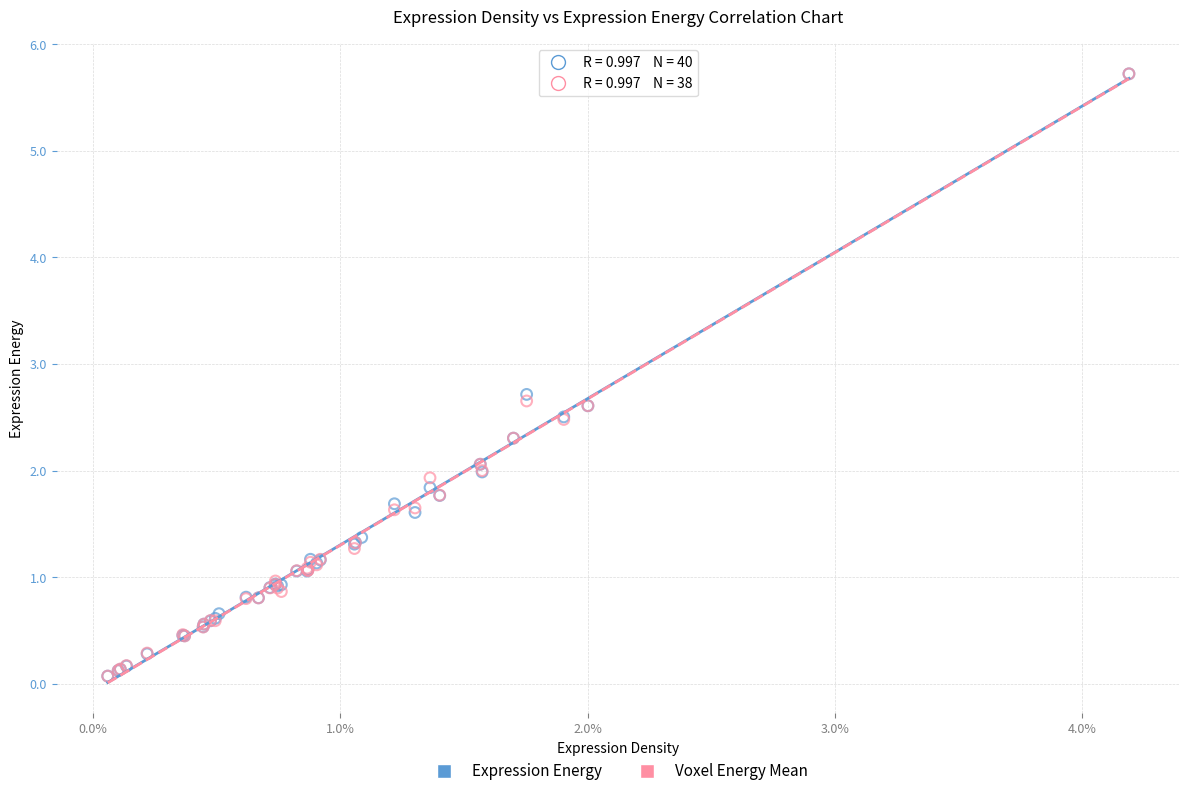

What are all the series names shown in the legend?

Expression Energy, Voxel Energy Mean